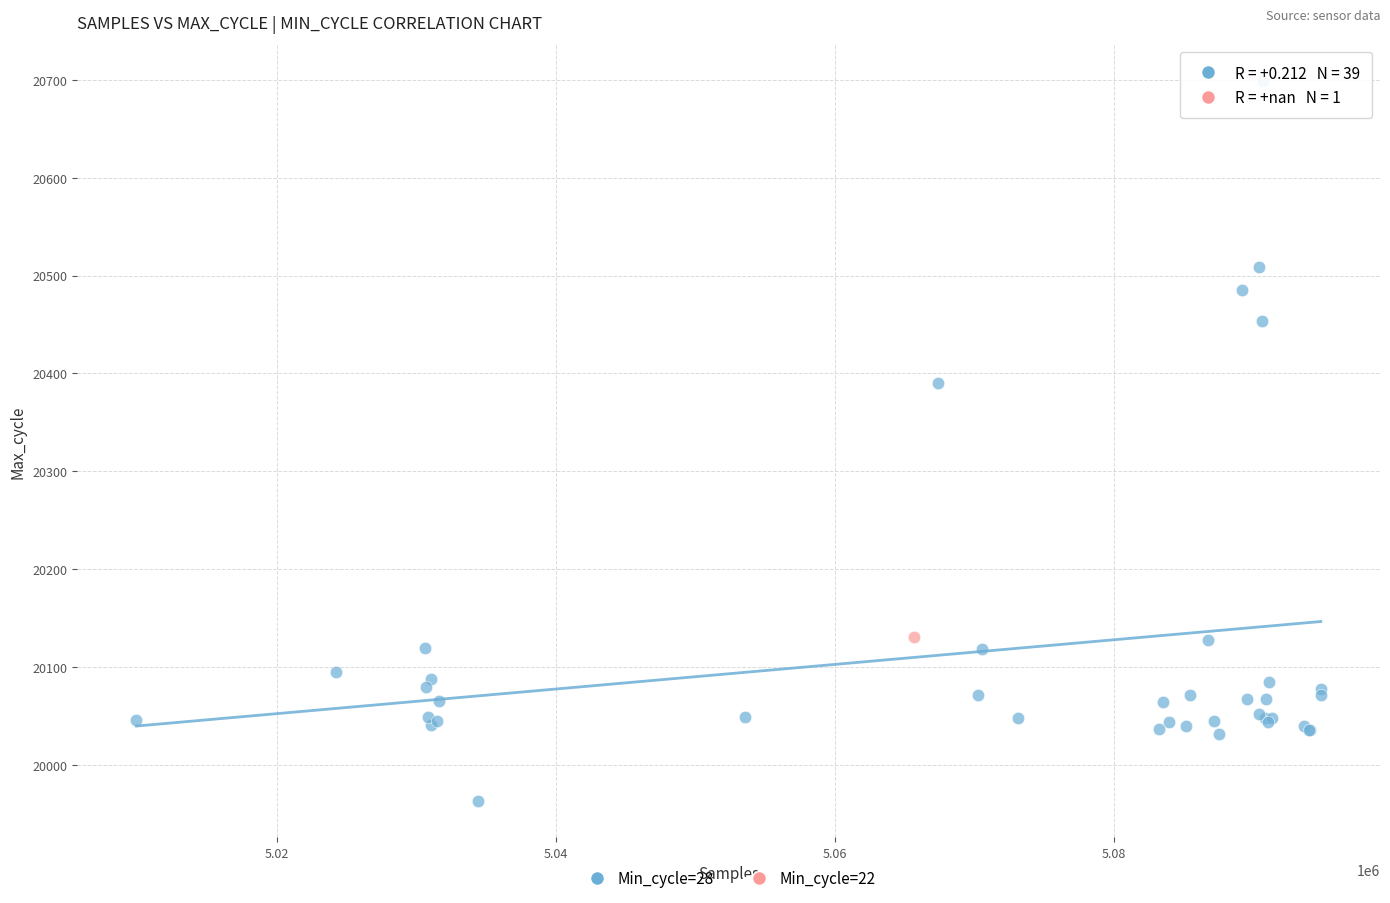

What are all the series names shown in the legend?

Min_cycle=28, Min_cycle=22